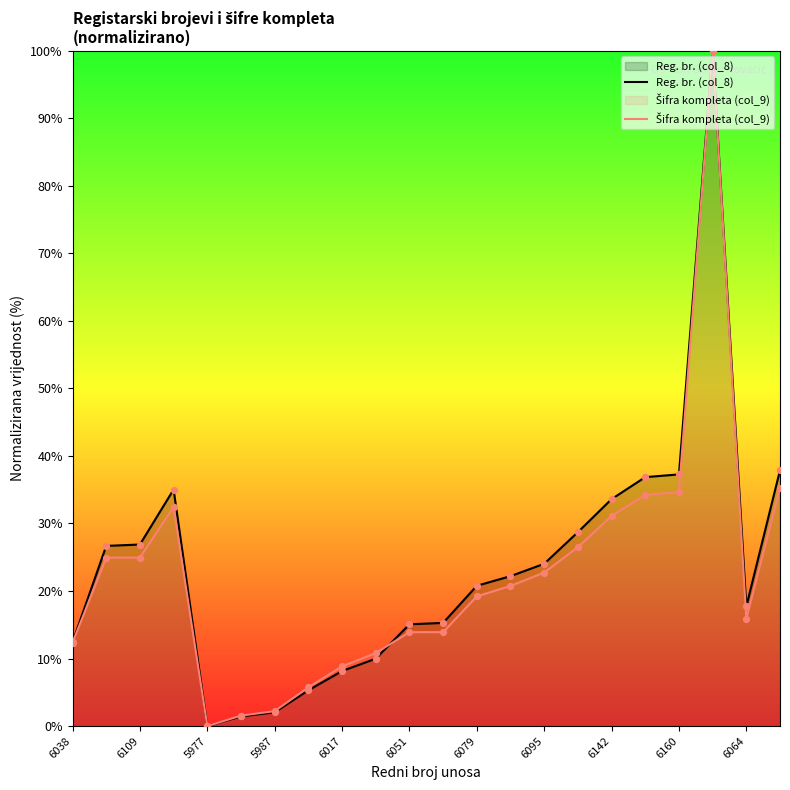

Which series has the largest total across all categories?

Reg. br. (col_8)